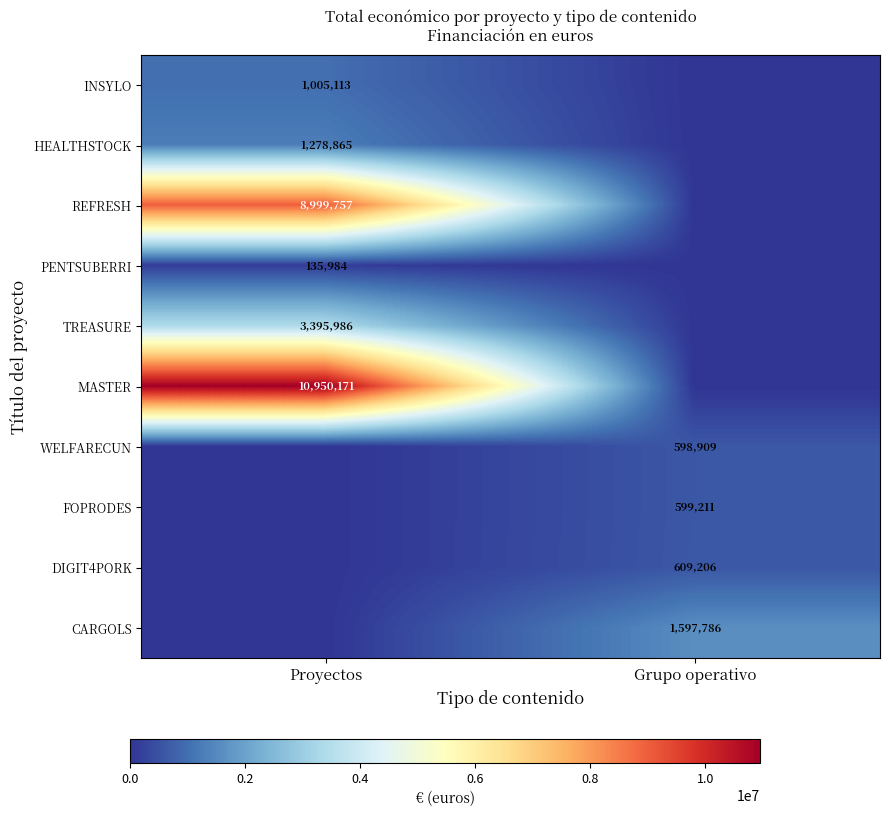

True or false: REFRESH has a value of 8999757 at Proyectos.

True